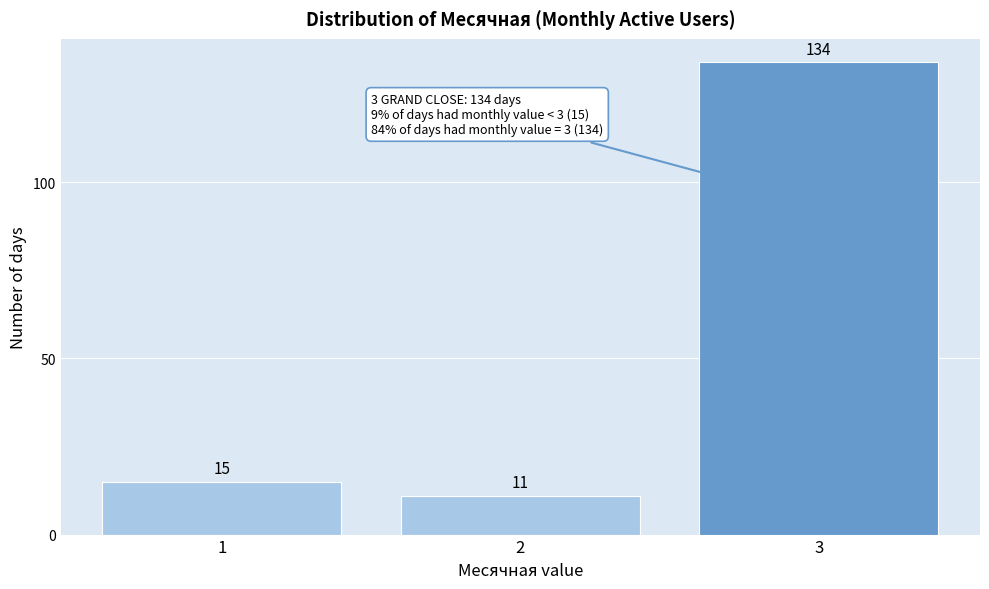

Which range on the x-axis has the tallest bar?

2.5 to 3.5